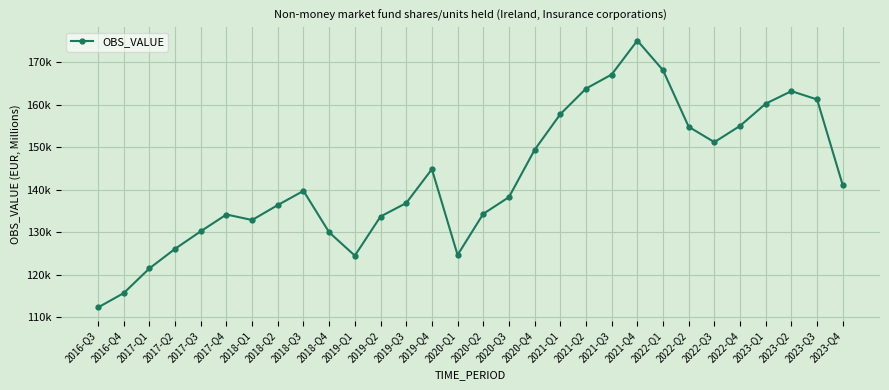

Is this an area chart (filled region under the line)?

No